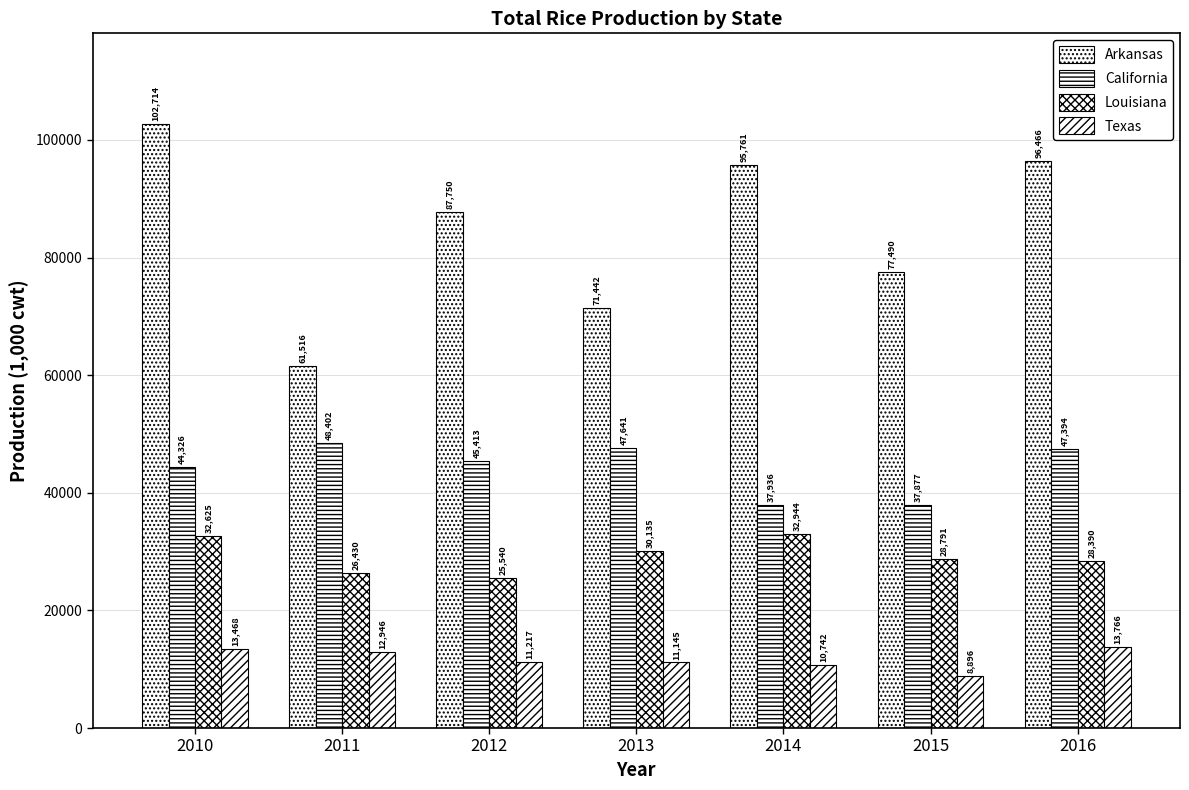

Reading left to right, what are all the values shown in this chart?

Arkansas: 2010=102714	2011=61516	2012=87750	2013=71442	2014=95761	2015=77490	2016=96466
California: 2010=44326	2011=48402	2012=45413	2013=47641	2014=37936	2015=37877	2016=47394
Louisiana: 2010=32625	2011=26430	2012=25540	2013=30135	2014=32944	2015=28791	2016=28390
Texas: 2010=13468	2011=12946	2012=11217	2013=11145	2014=10742	2015=8896	2016=13766